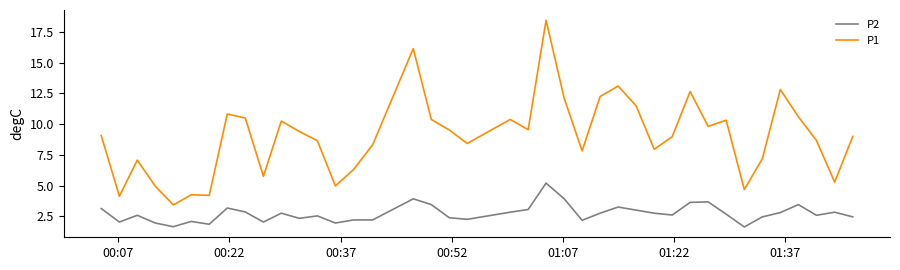

Is this an area chart (filled region under the line)?

No